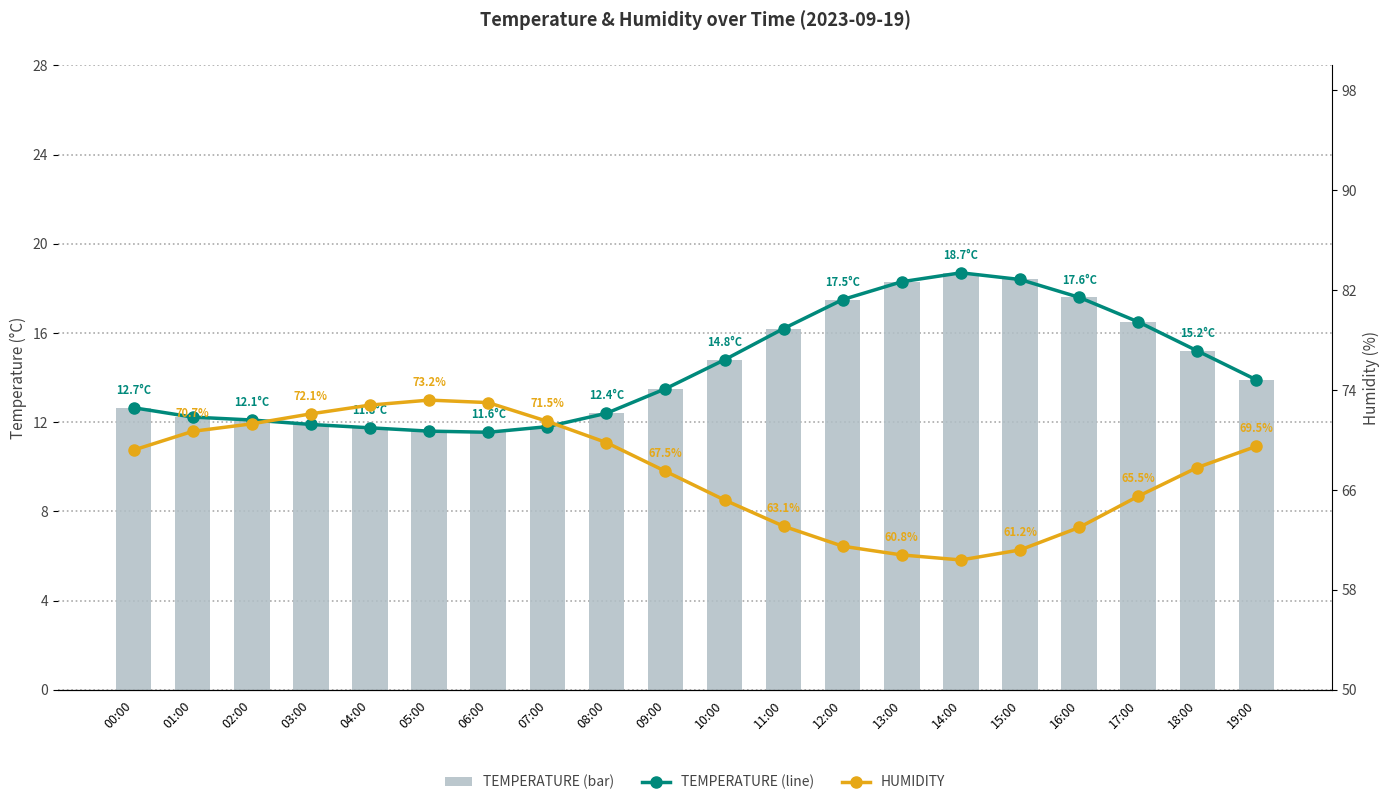

What is the label of the 5th bar from the right?

15:00